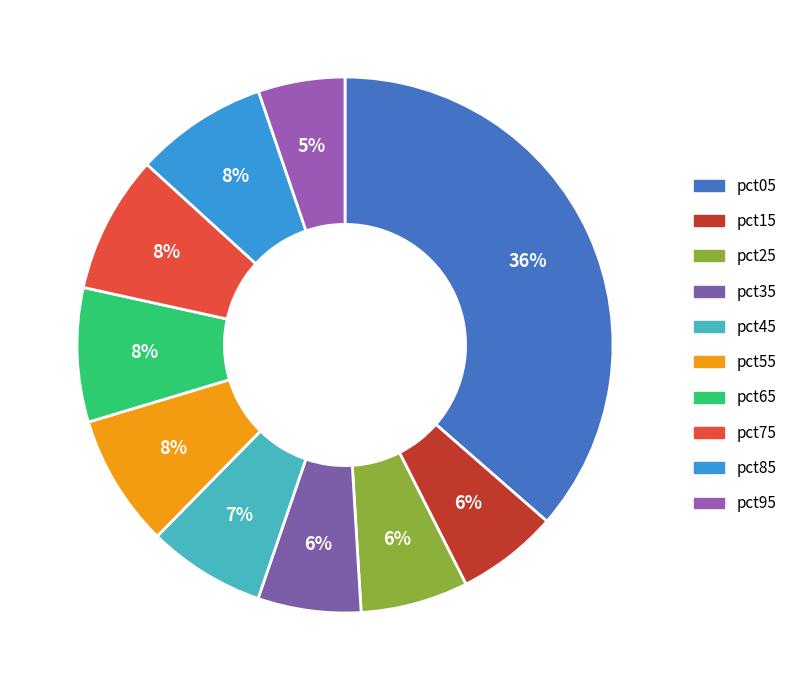

What percentage is NOT represented by pct45?

92.9%